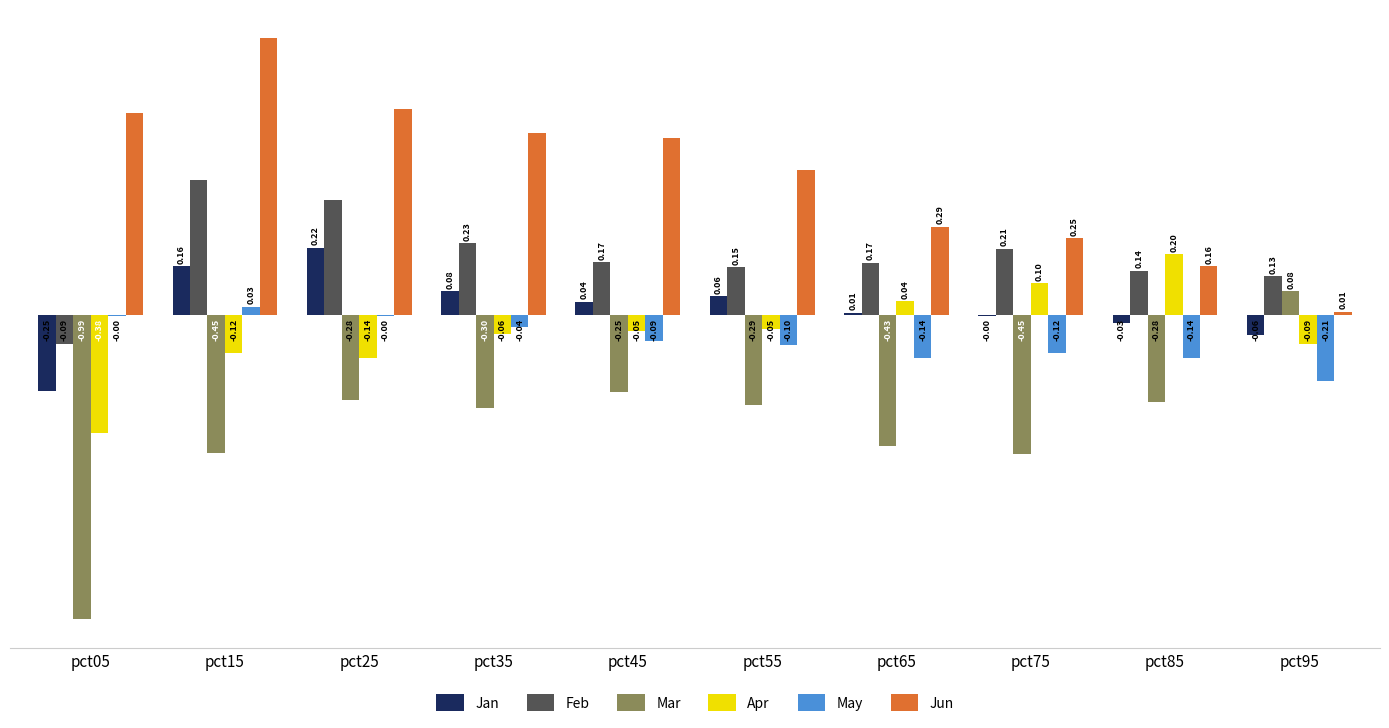

Between pct25 and pct55, which series saw the biggest shift?

Feb